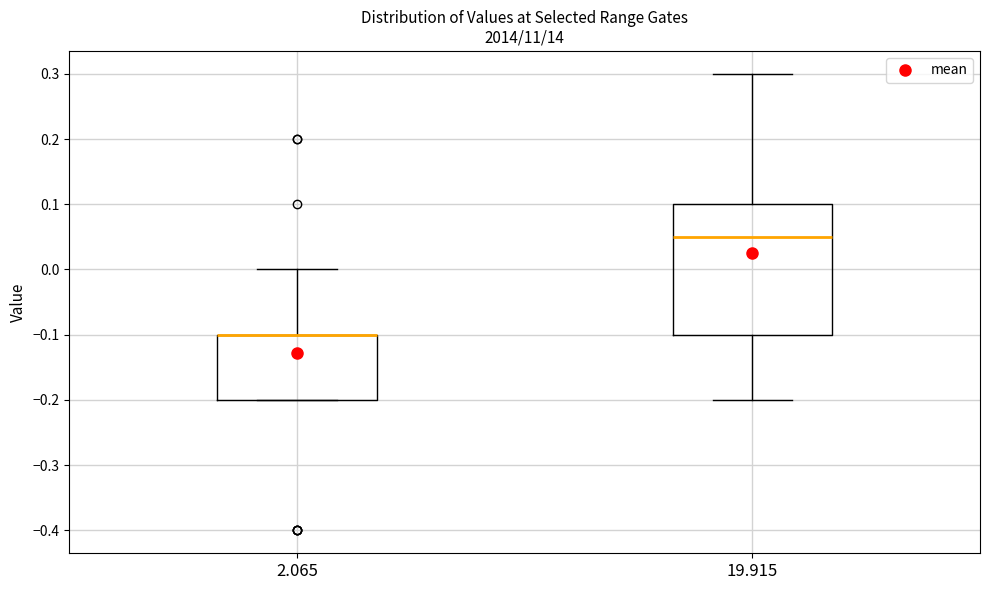

Reading left to right, transcribe this box plot: for each box, give where its median line is, the range the box spans, and where its two whiskers end, as read against the y-axis. The values are not printed on the chart, so give them approximately, as read against the axis.

2.065: median -0.10 (drawn on the box's upper edge), box -0.20 to -0.10, whiskers -0.20 to 0.00
19.915: median 0.05, box -0.10 to 0.10, whiskers -0.20 to 0.30